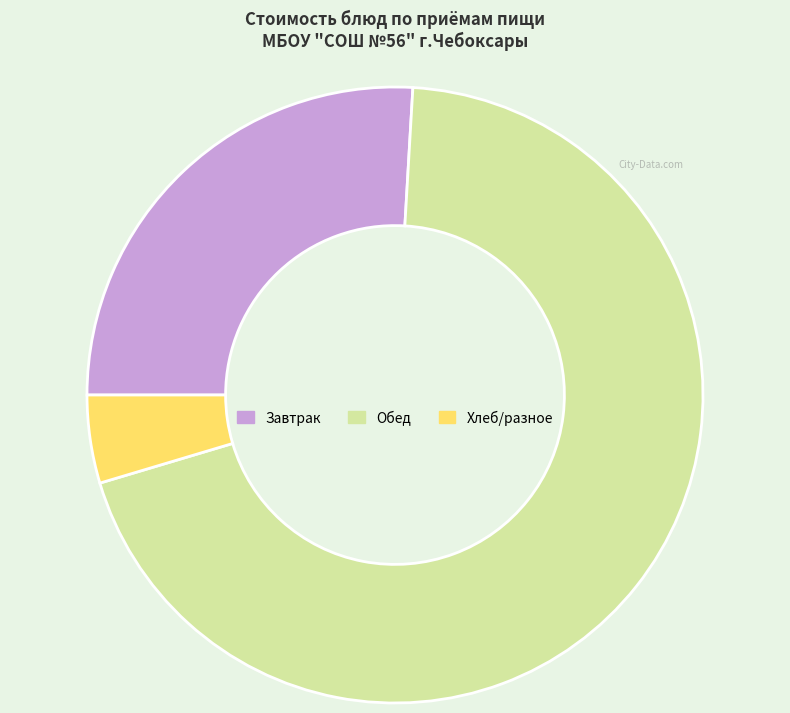

Which slice is the largest?

Обед